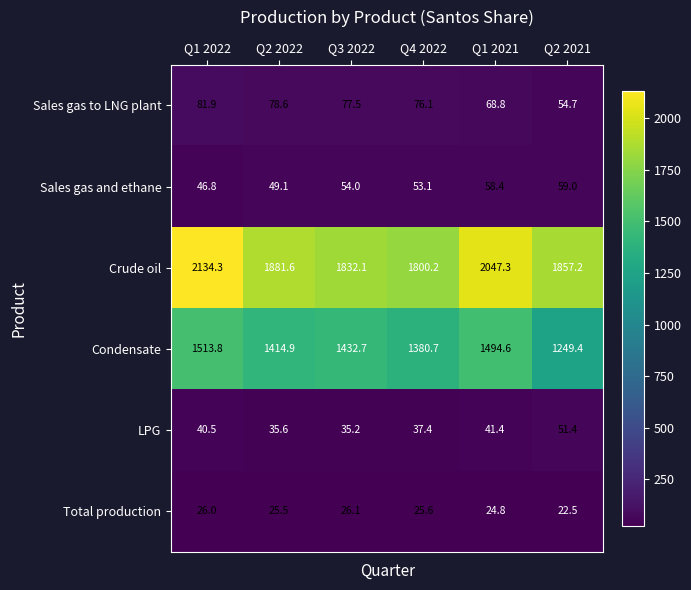

How many categories are shown in the chart?

6